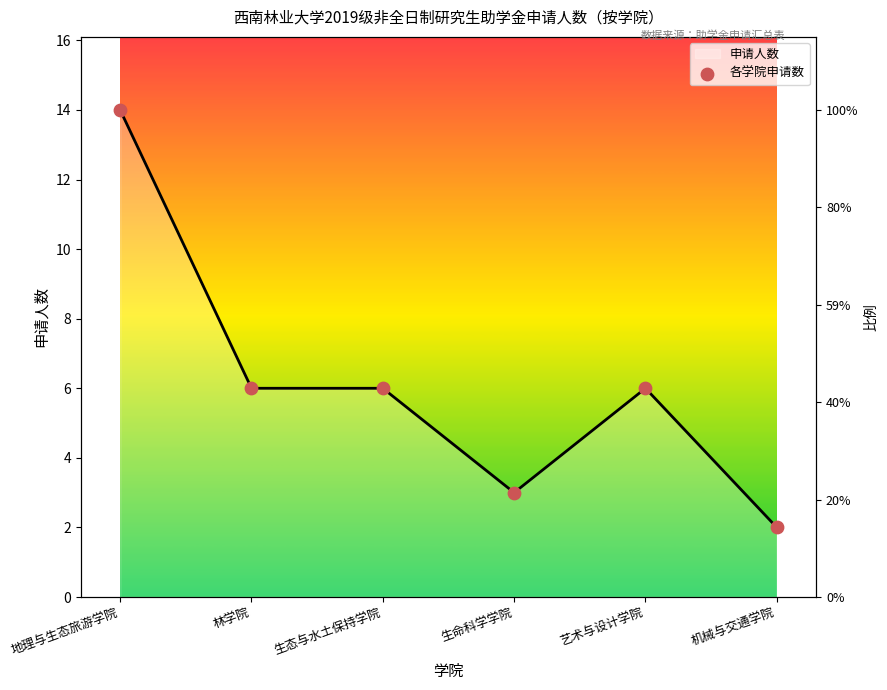

Which has a higher value, 机械与交通学院 or 艺术与设计学院?

艺术与设计学院